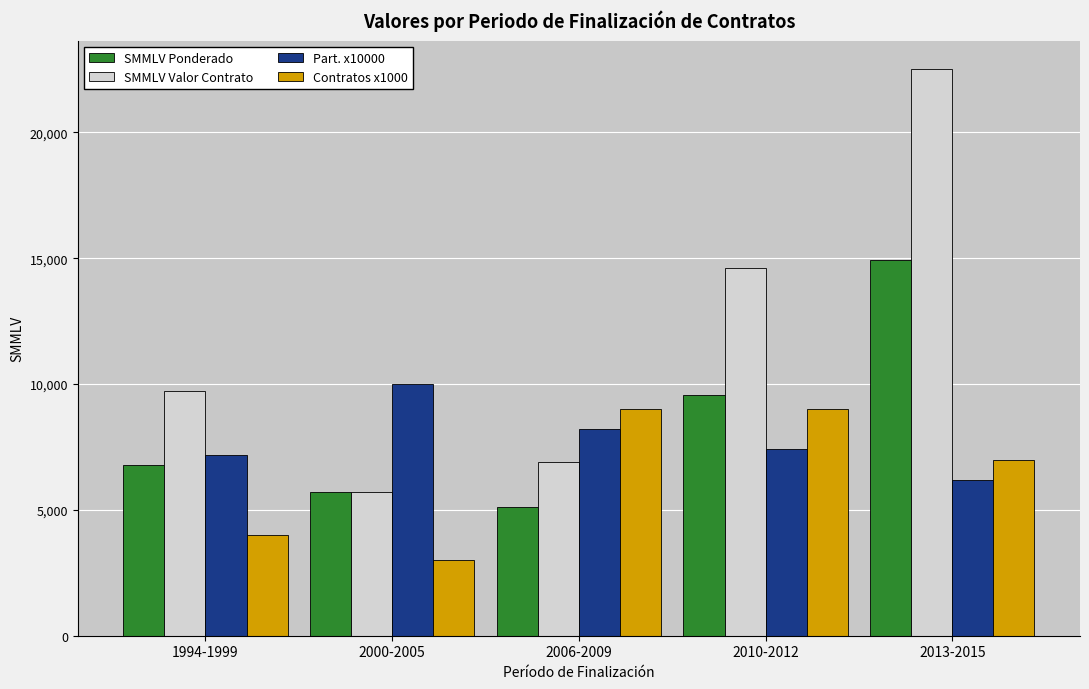

At which category does the chart reach its minimum across all series?

2000-2005